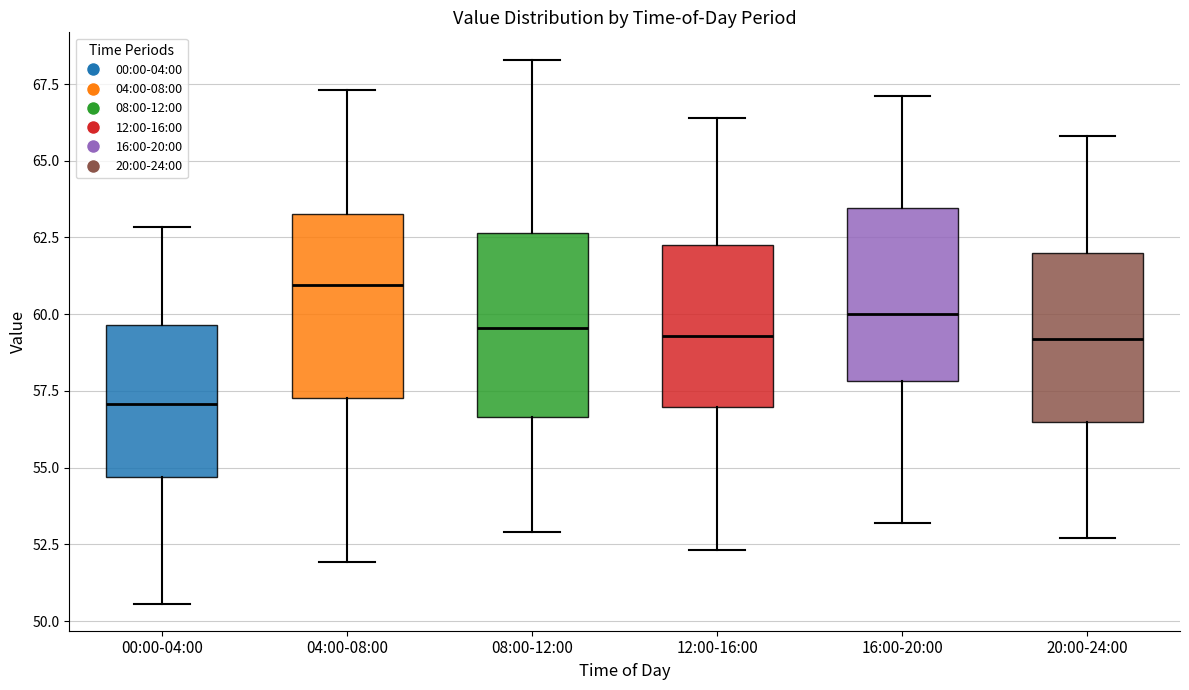

Where is the lower edge of the box for 12:00-16:00 on the y-axis? The values are not printed on the chart, so give them approximately, as read against the axis.

57.0